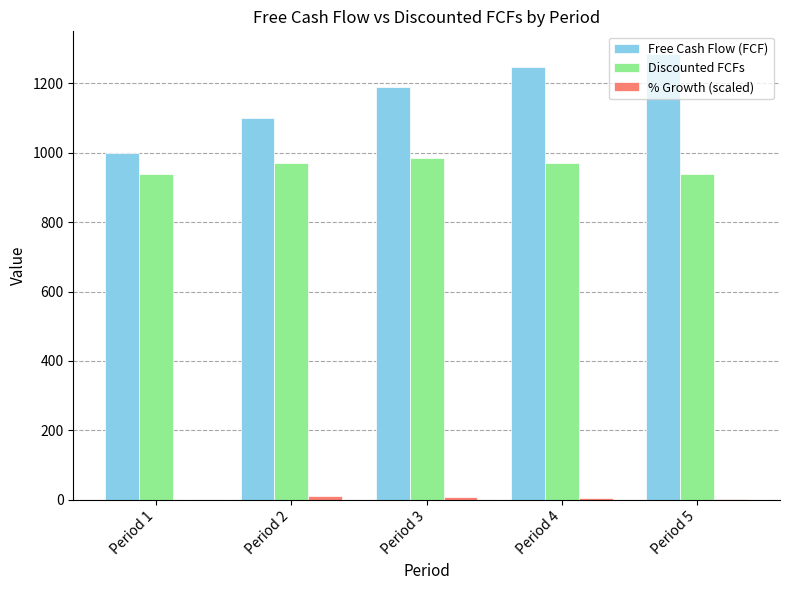

What is the greatest value displayed?

1284.8